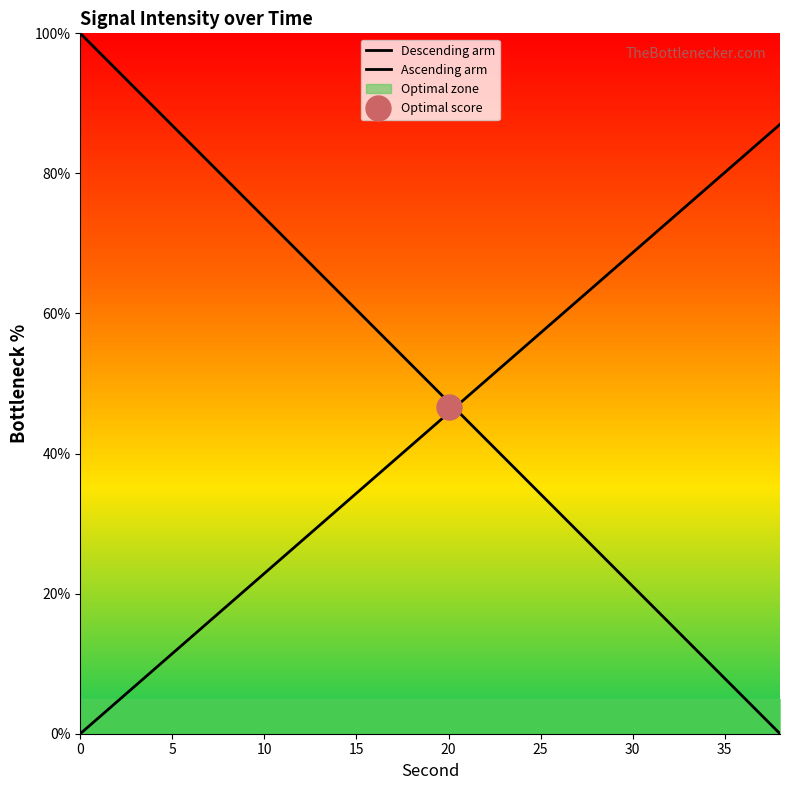

How many intersections are there between Ascending arm and Descending arm?

1